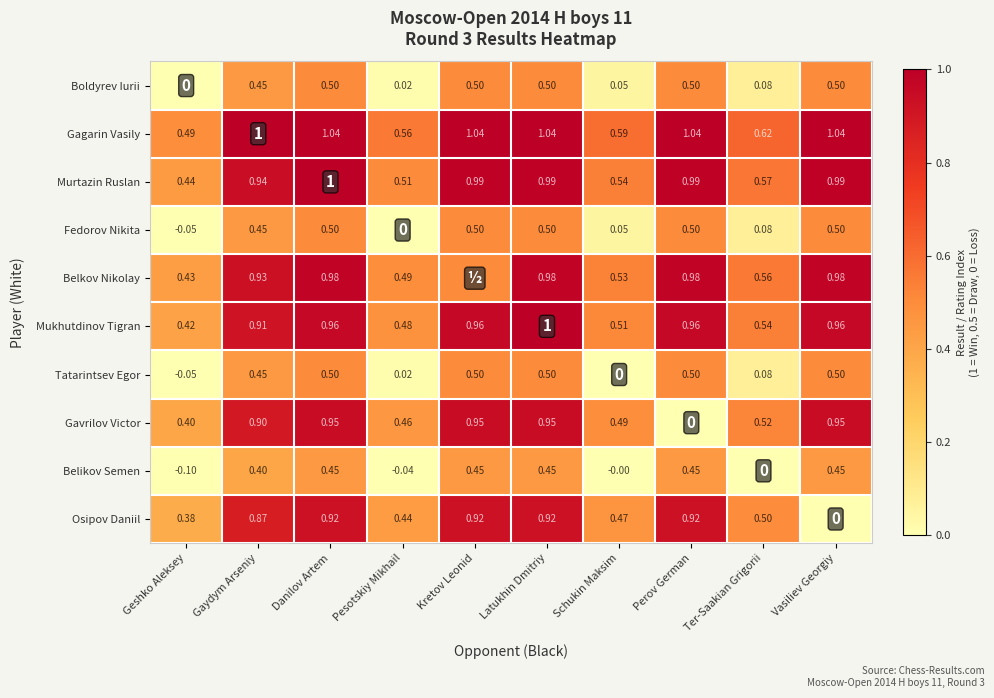

What is the total value across all series at Gaydym Arseniy?

7.3